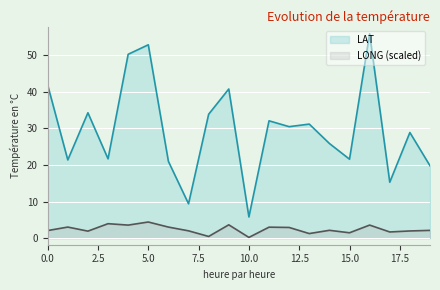

At 7, list the series in order from largest to smallest.

LAT, LONG